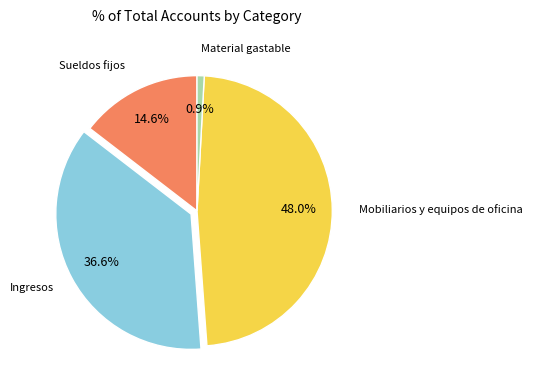

Is there any slice that represents more than half of the pie?

No